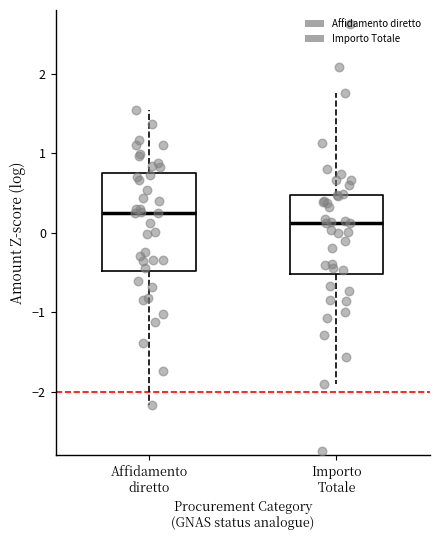

Comparing the boxes themselves (not the whiskers), which one is the tallest?

Affidamento diretto